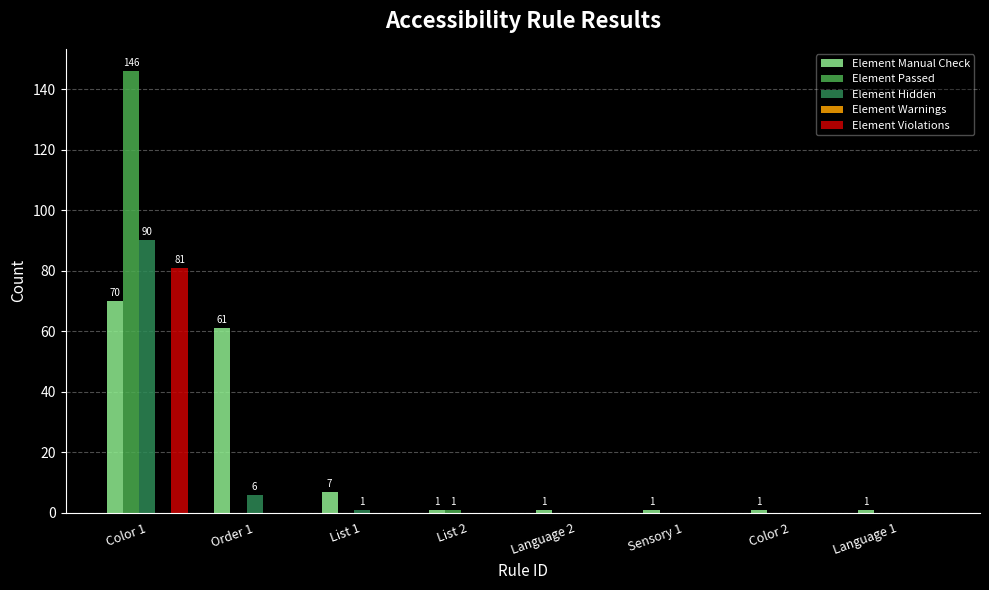

Which series has the largest range (max minus min)?

Element Passed